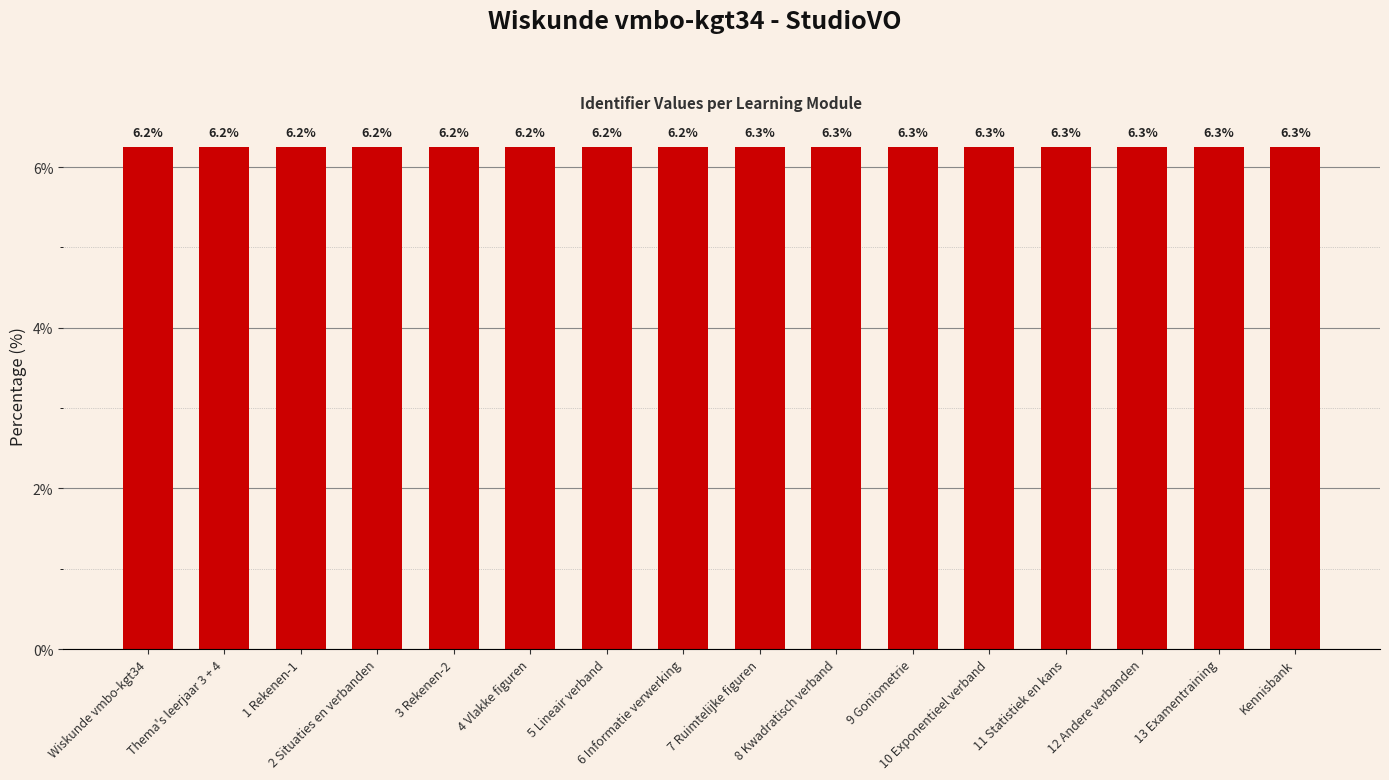

Reading left to right, extract all data points from this chart.

6.2	6.2	6.2	6.2	6.2	6.2	6.2	6.2	6.3	6.3	6.3	6.3	6.3	6.3	6.3	6.3